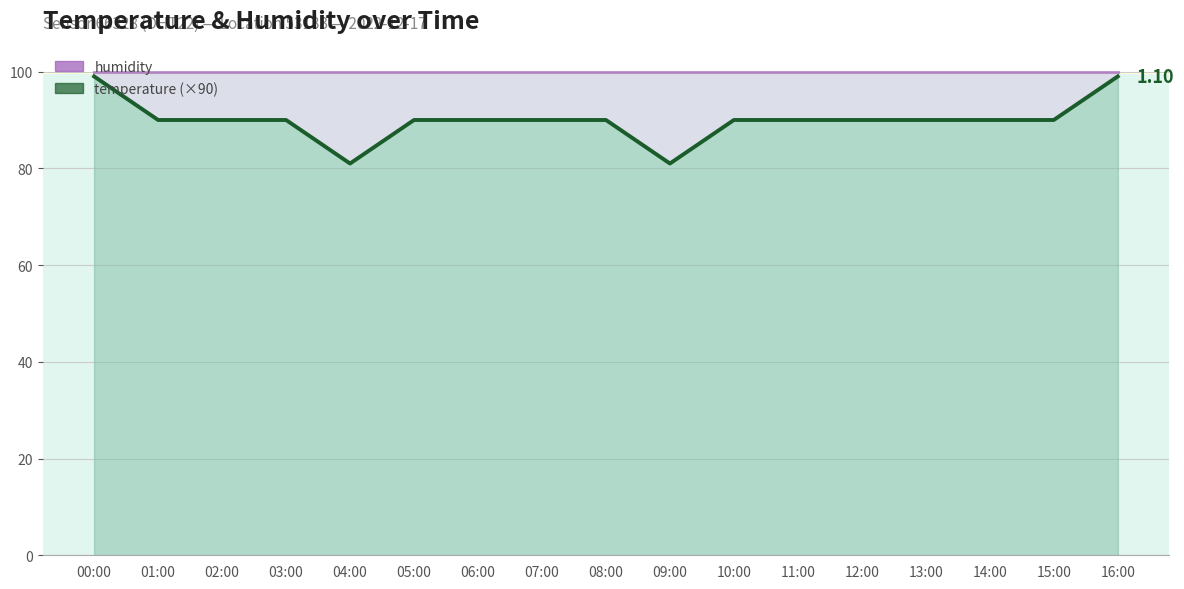

True or false: humidity and temperature (×90) intersect in this chart.

False